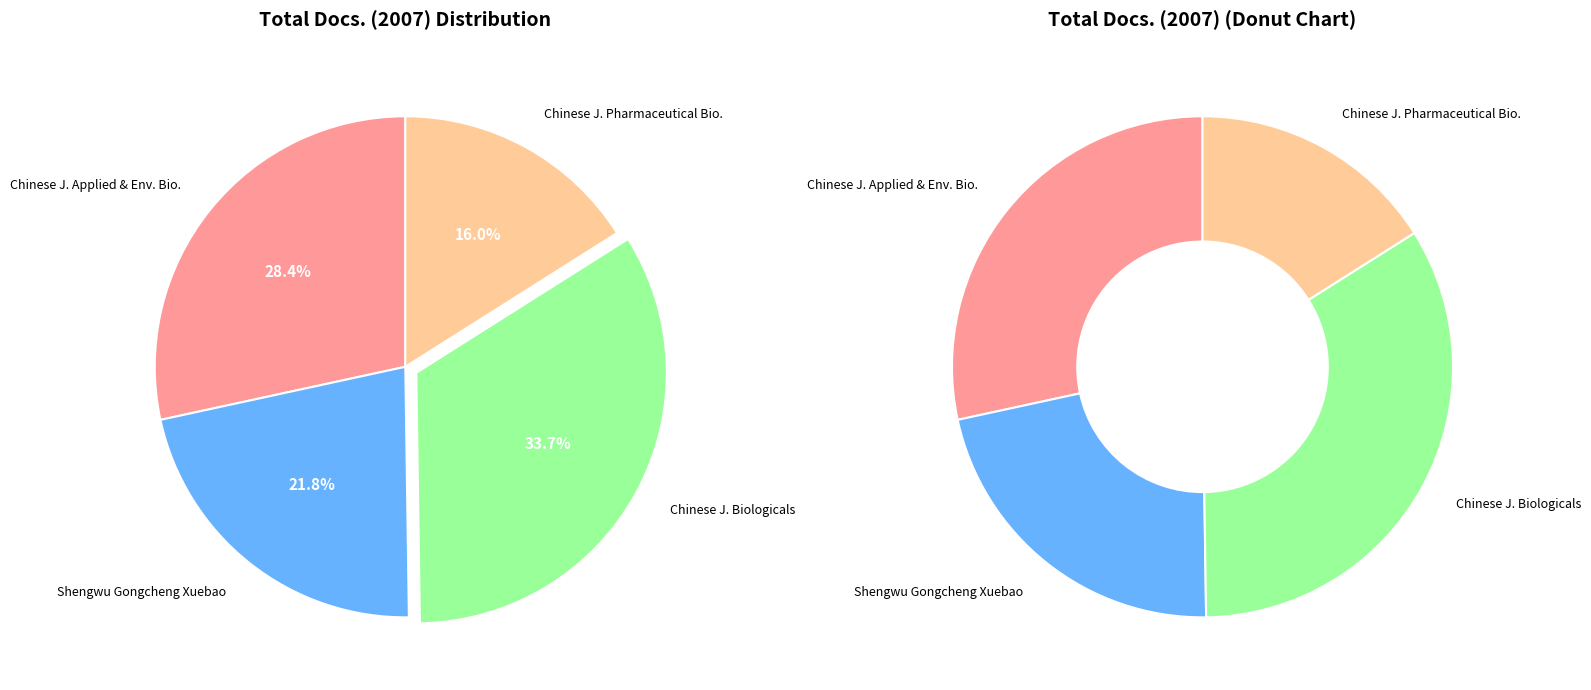

To the nearest percent, what is the combined percentage of Chinese Journal of Biologicals and Shengwu Gongcheng Xuebao/Chinese Journal of Biotechnology?

56%